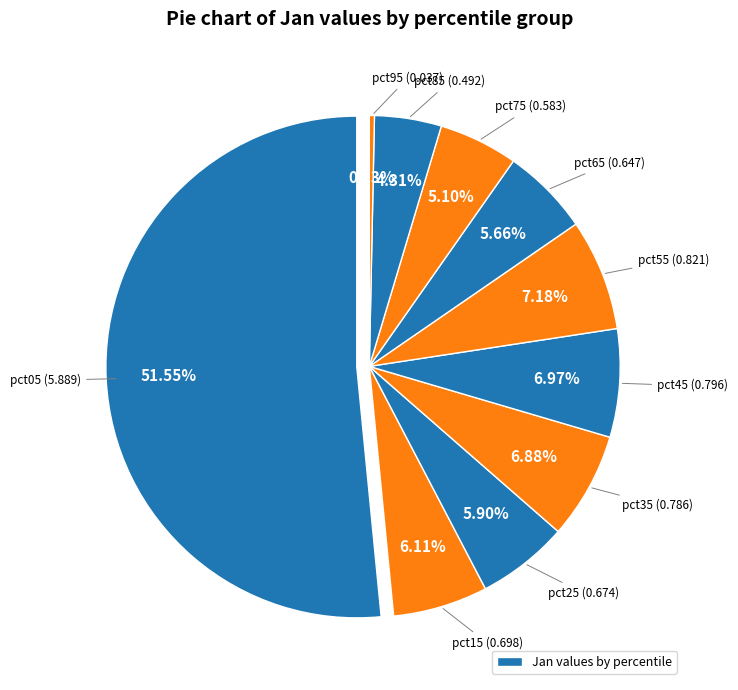

Is the sum of pct75 and pct35 greater than half?

No